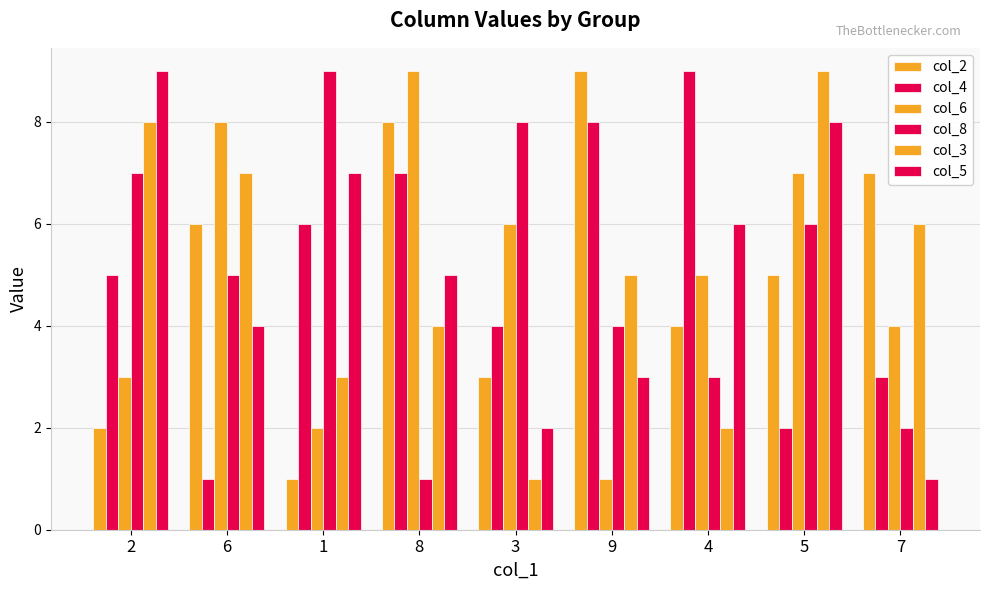

How many bars are there in total?

54